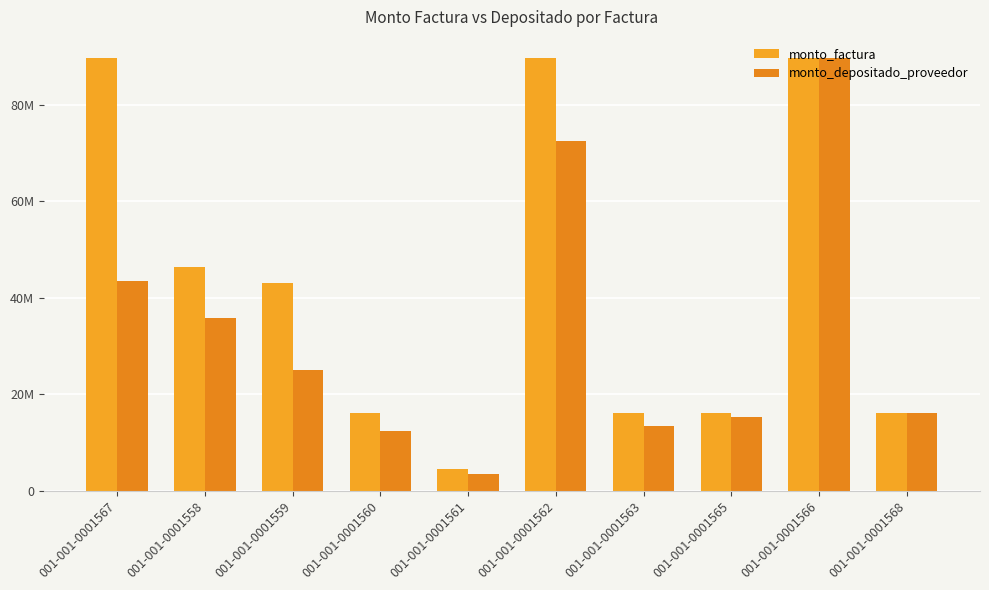

Are the bars horizontal?

No